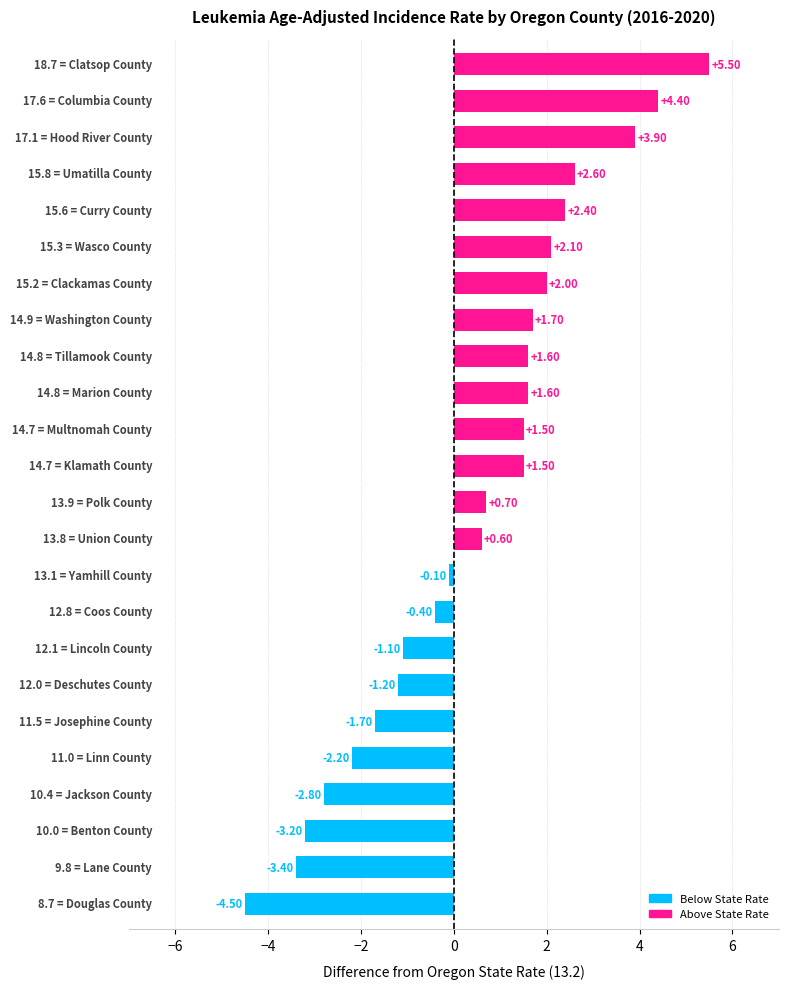

How many bars are there in total?

24